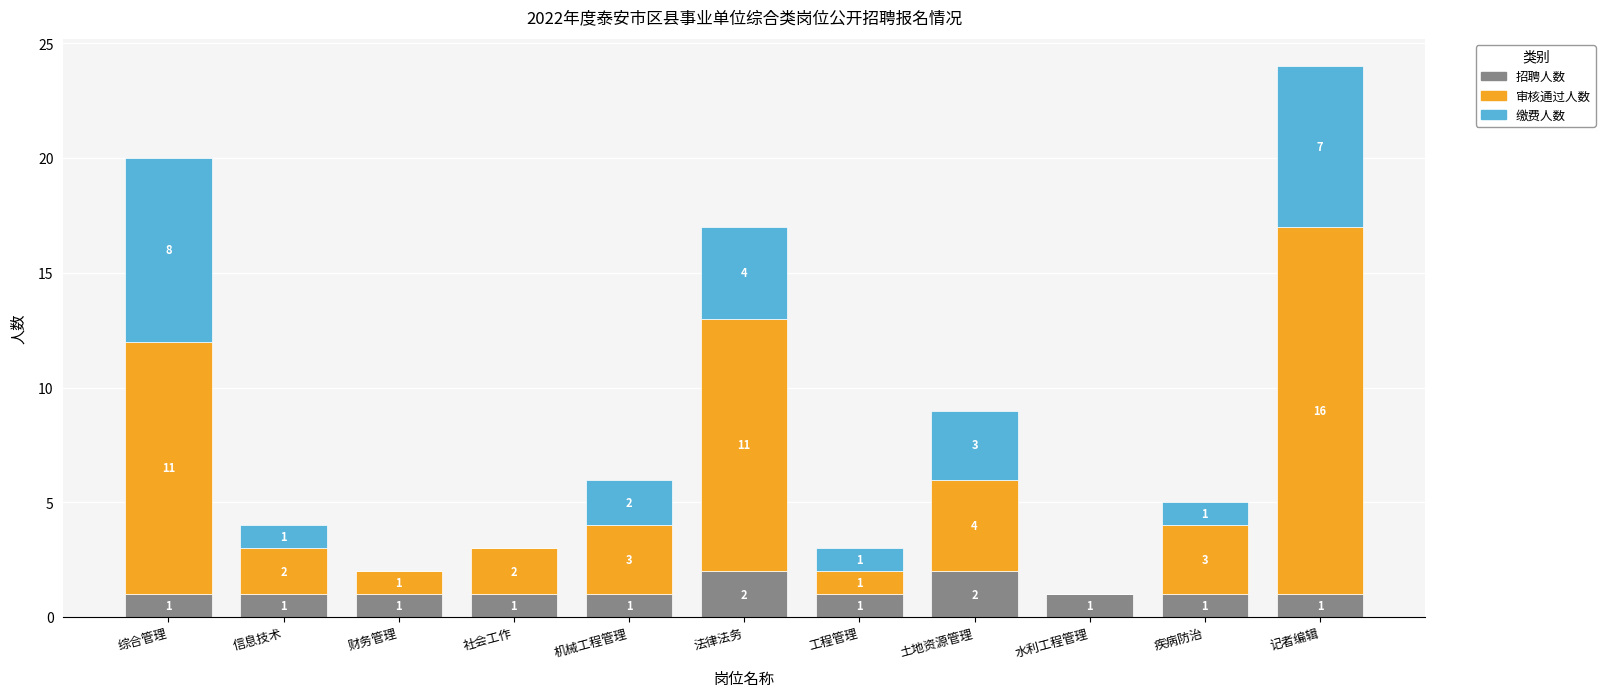

What is the sum of all 招聘人数 values?

13